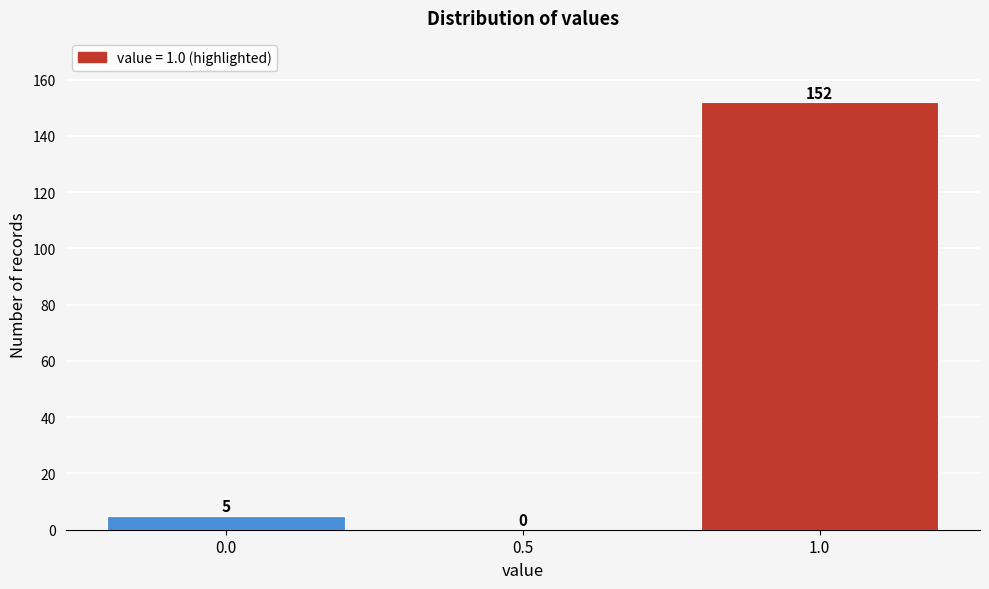

Reading left to right, list every bar in this chart as the range it spans on the x-axis followed by its height.

-0.25 to 0.25: 5
0.25 to 0.75: 0
0.75 to 1.25: 152